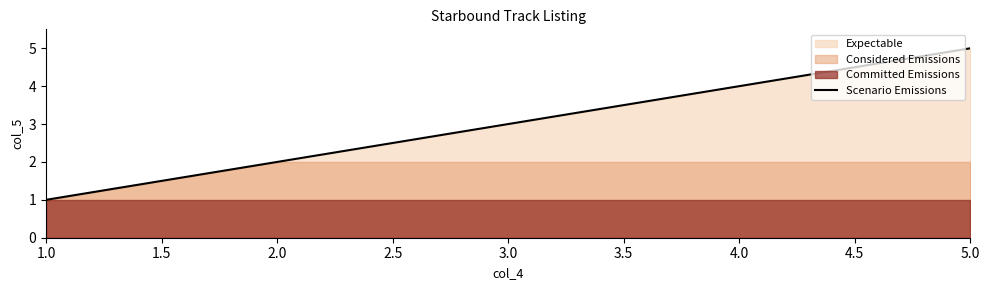

Which label corresponds to the smallest value in the chart?

1.0